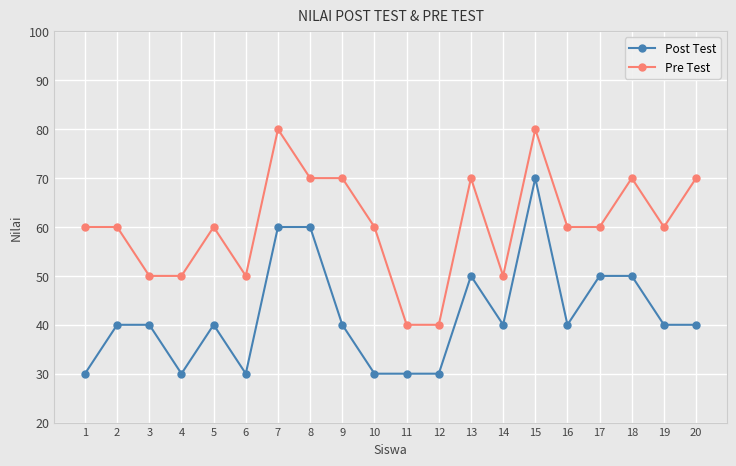

Is it true that Post Test equals 50 at 13?

True